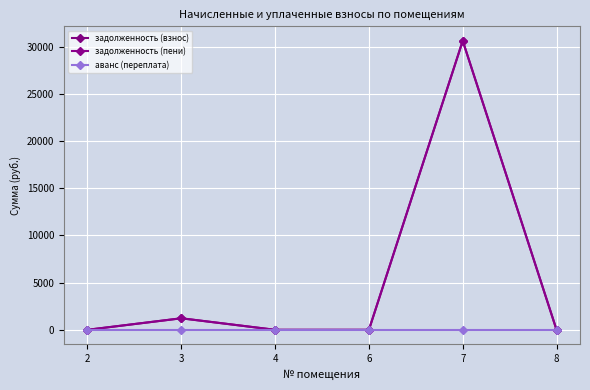

The задолженность (пени) series shows 0.0 at 8. True or false?

True